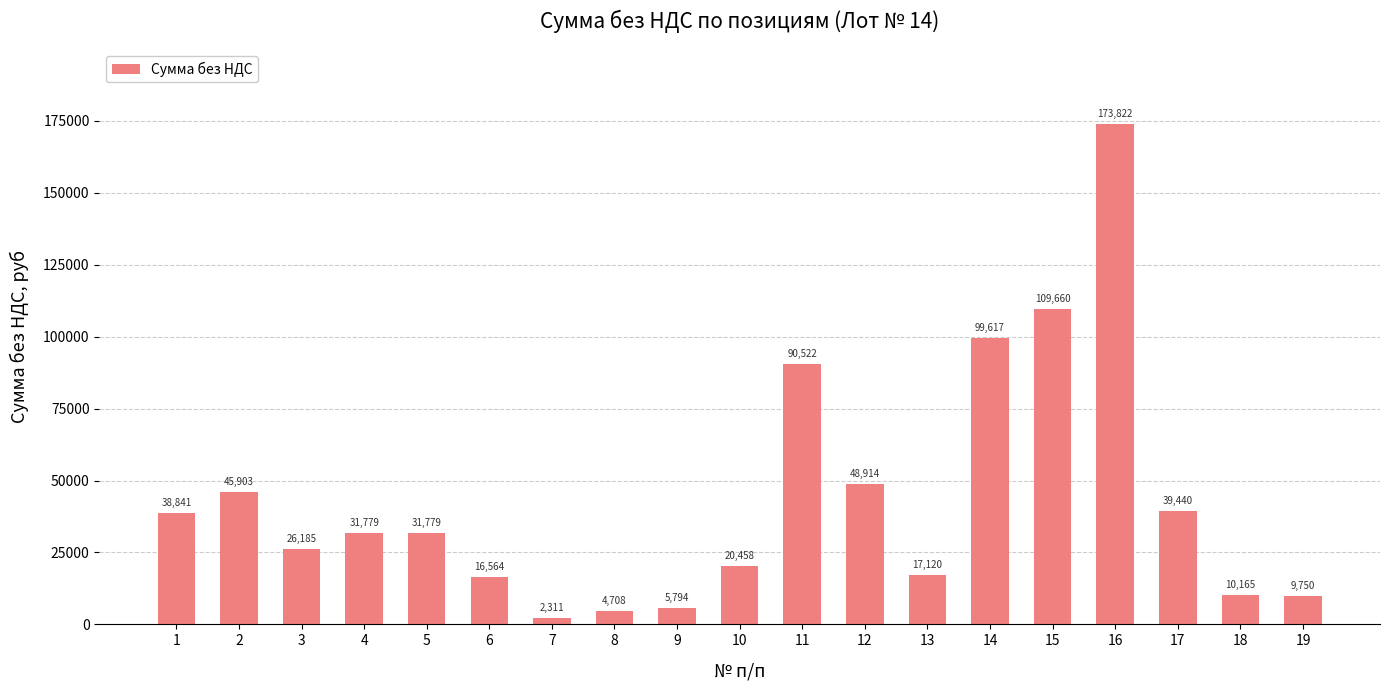

What is the average value?

43333.3